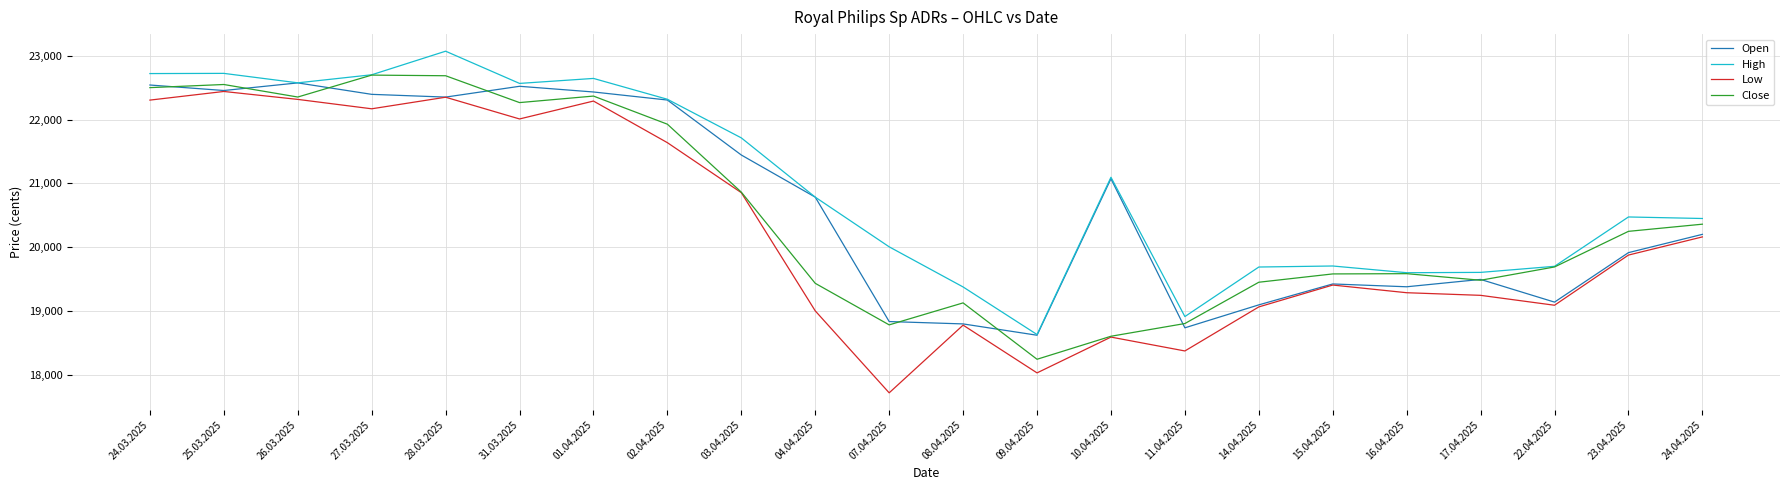

The Open series shows 5812 at 24.03.2025. True or false?

False